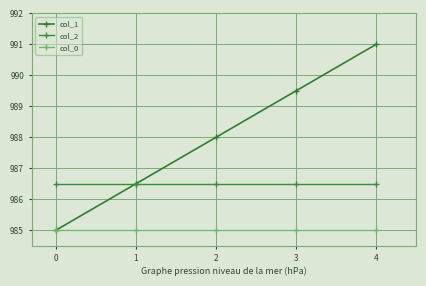

True or false: col_2 has more than 0 interior local peaks.

False